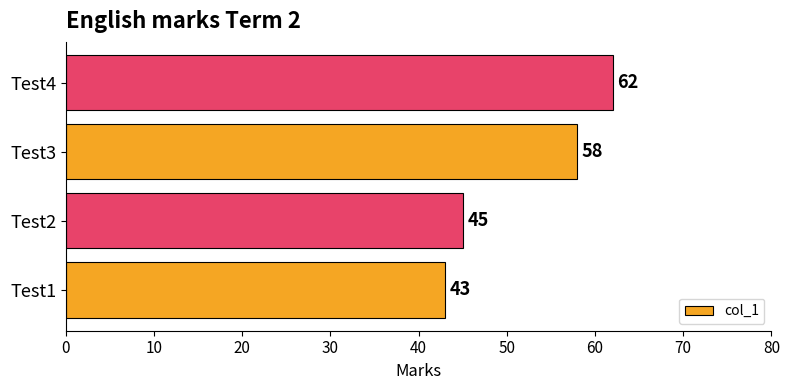

Where is the data nearest to the value 52?

Test3